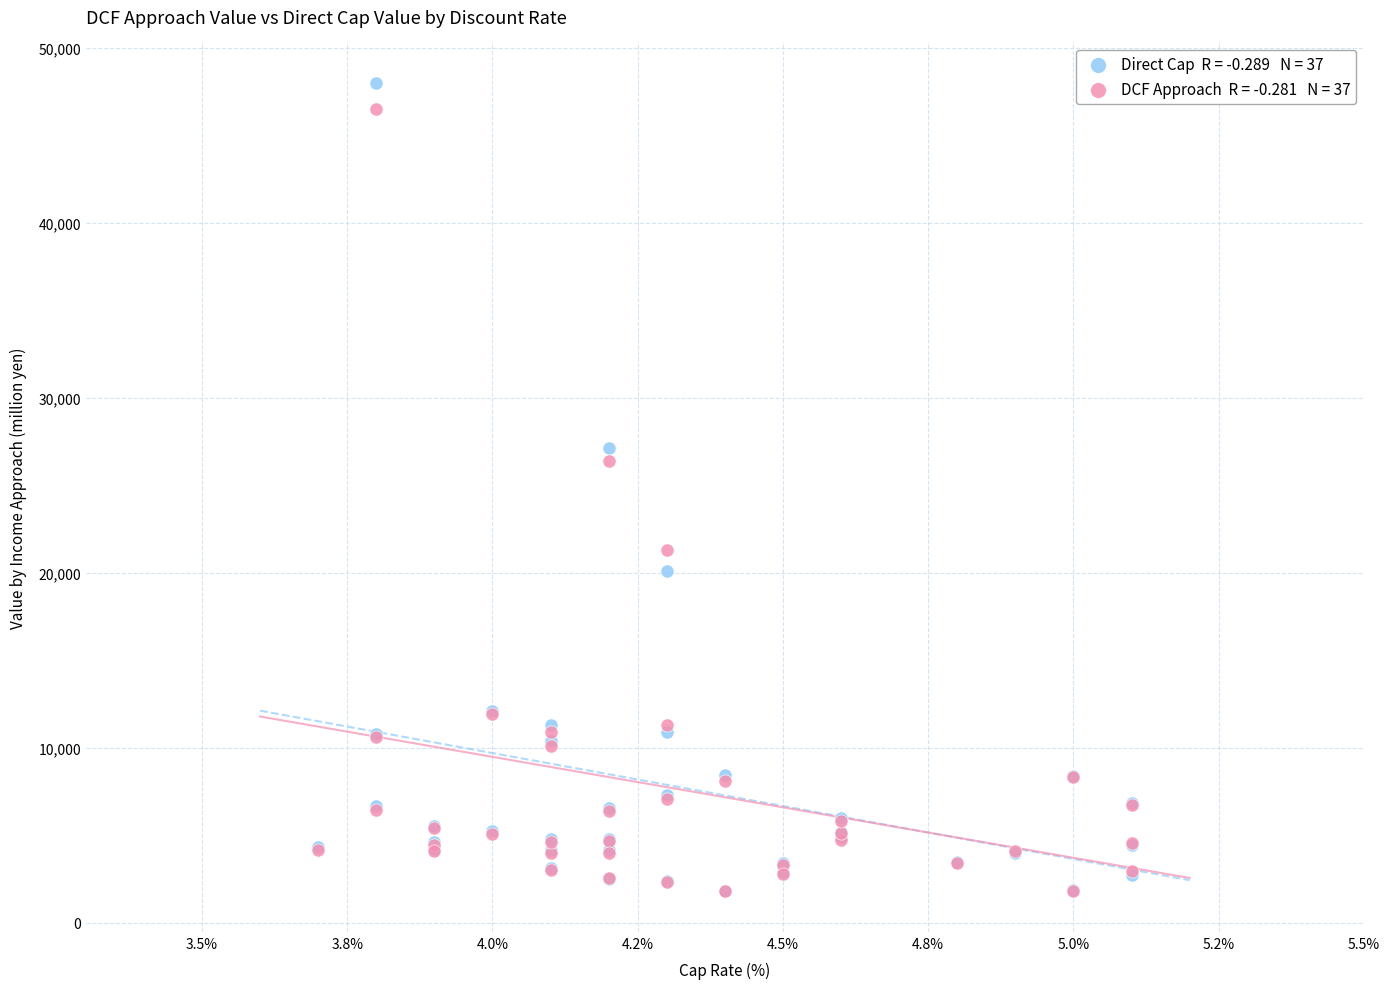

Across all series, what Y value is closest to 24890?

26400